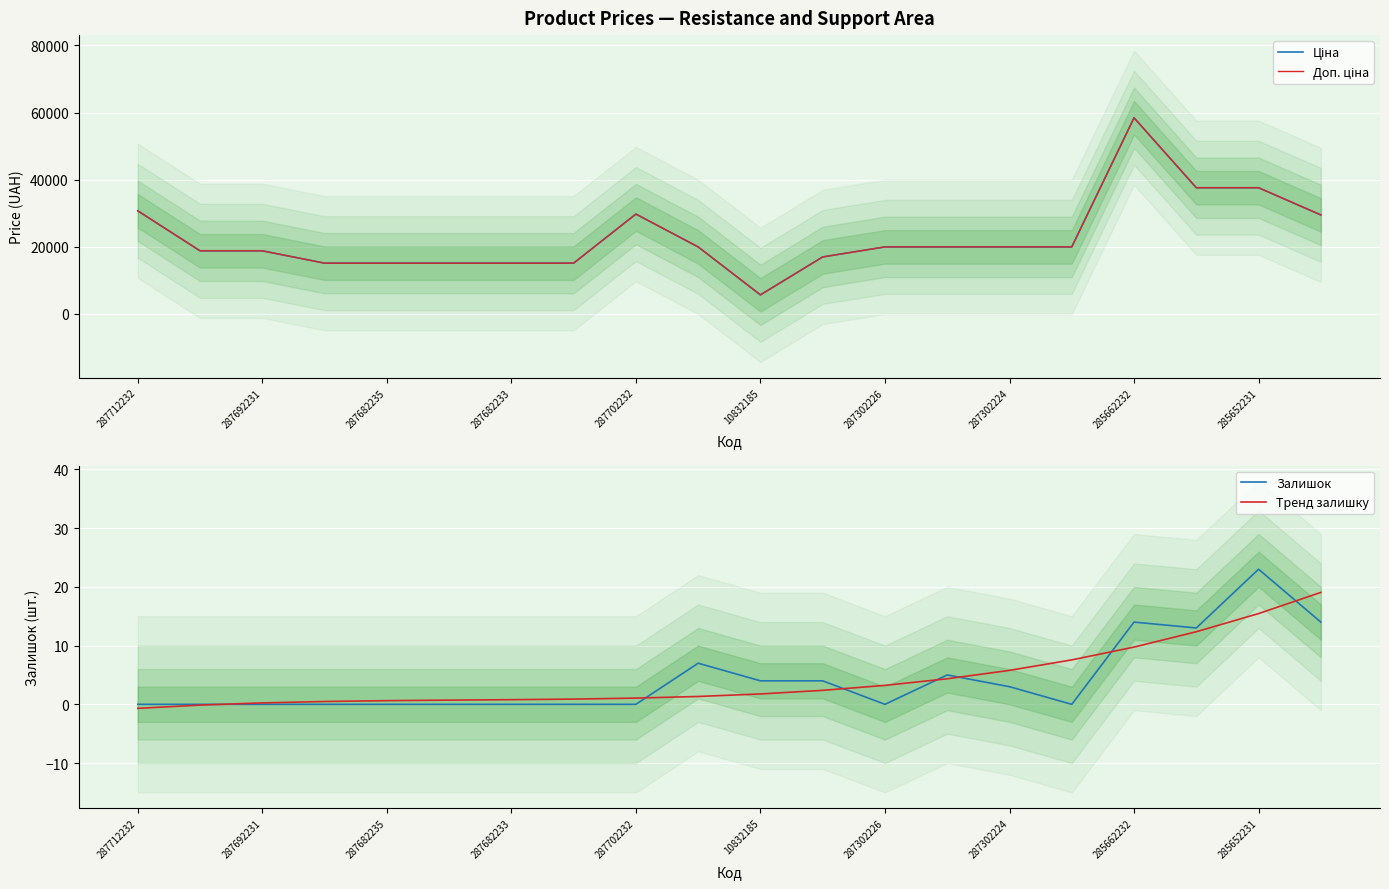

True or false: Тренд залишку has more than 1 interior local peaks.

False